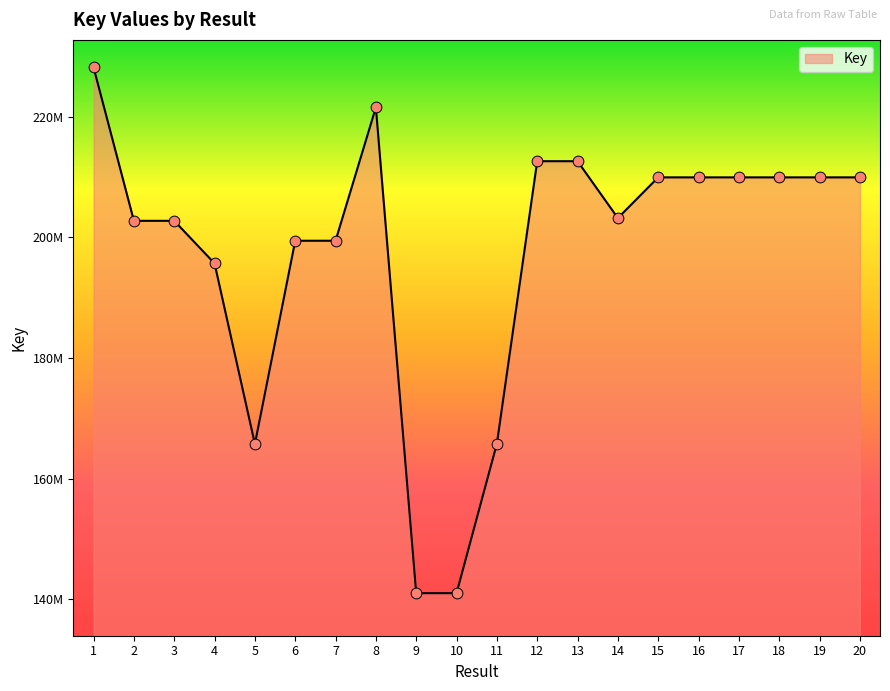

What is the ratio of the value at 9 to the value at 8?

0.6